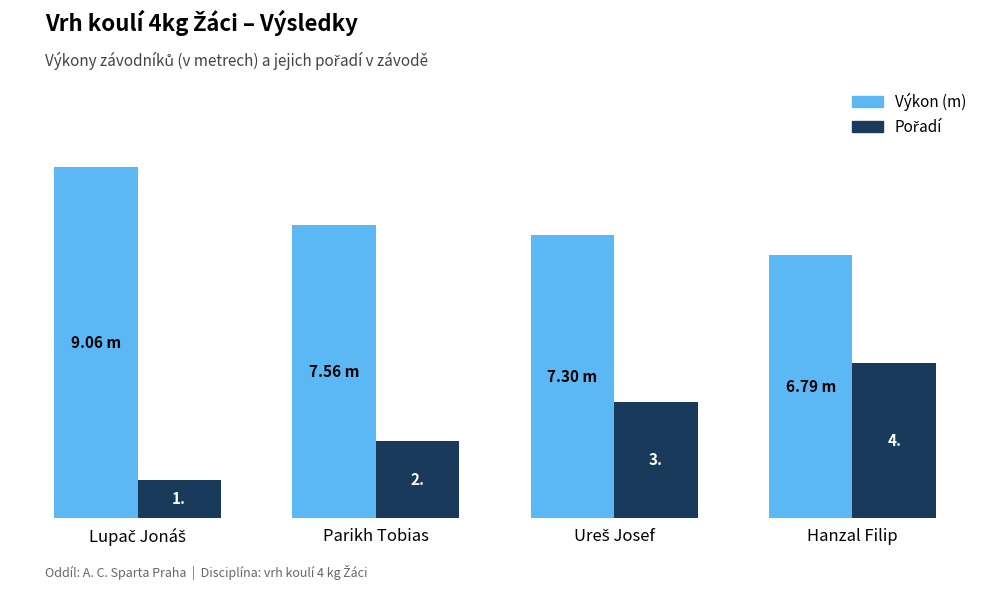

At which category is the sum across all series the highest?

Hanzal Filip